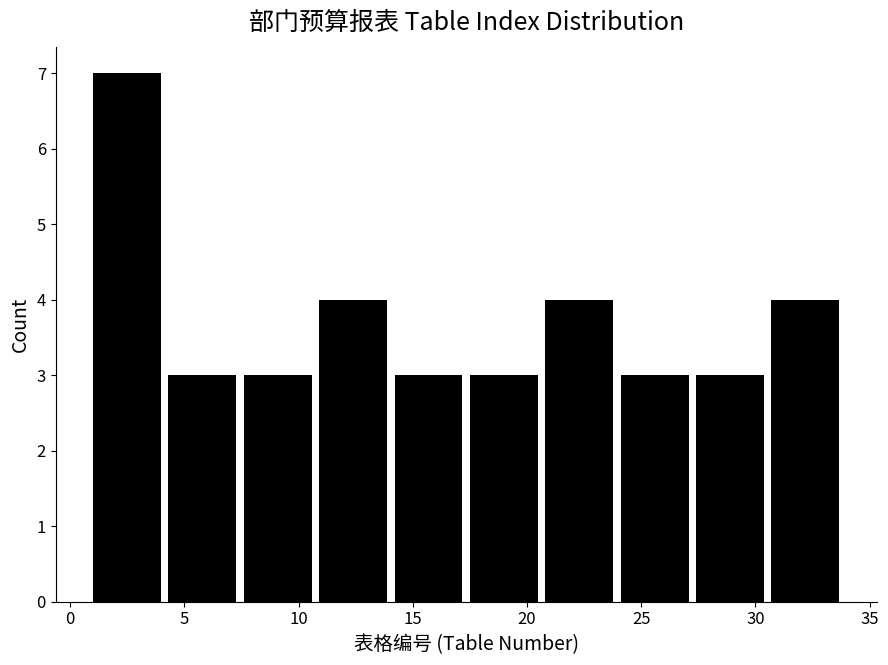

Over which range of the x-axis is the bar tallest?

1.0 to 4.3